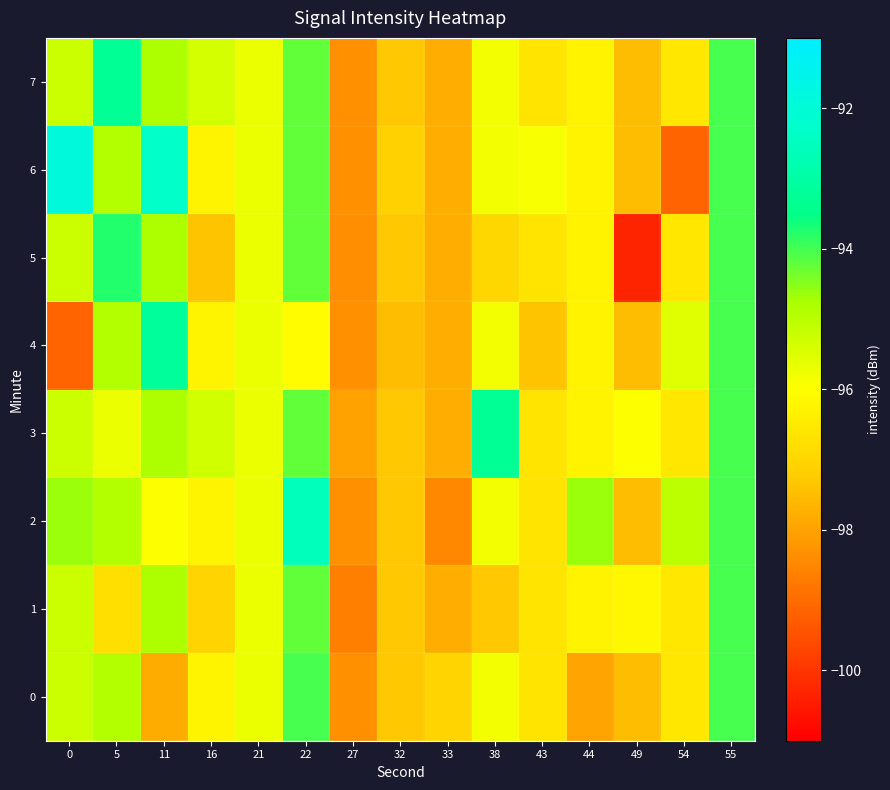

Between 33 and 54, which is larger?

54